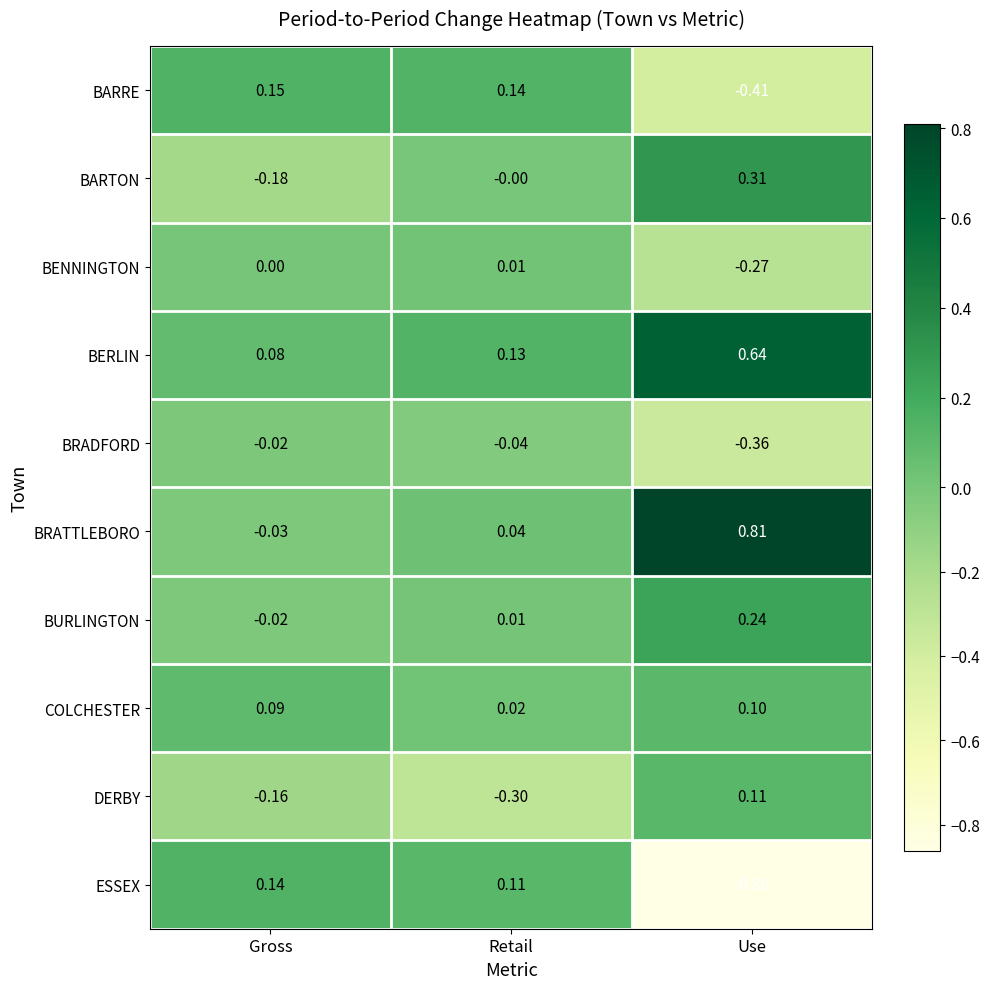

At which label does COLCHESTER reach its peak?

Use